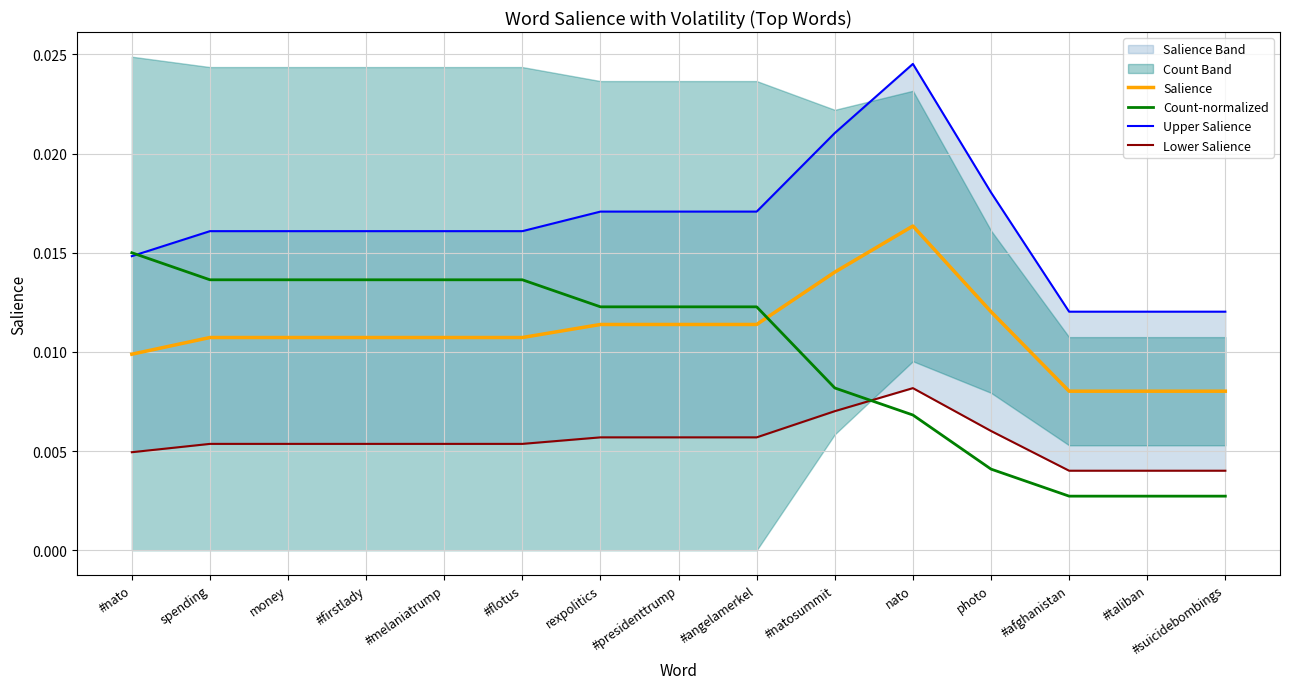

How many data points does each series have?

15